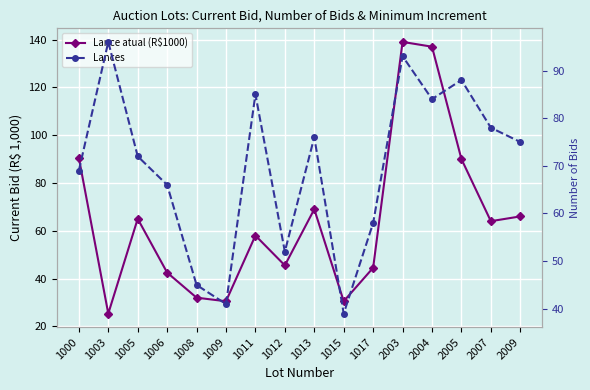

In Lance atual (R$1000), how many points are higher than both neighbors (excluding endpoints)?

4